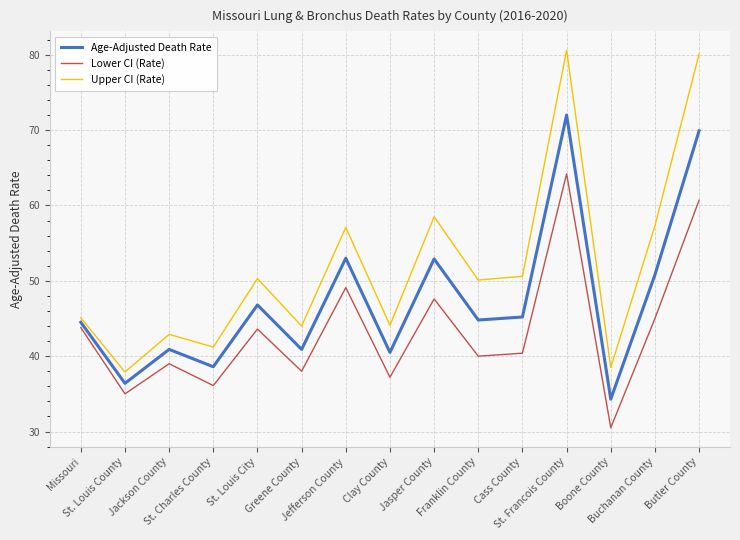

At which label is Lower CI (Rate) closest to 47?

Jasper County